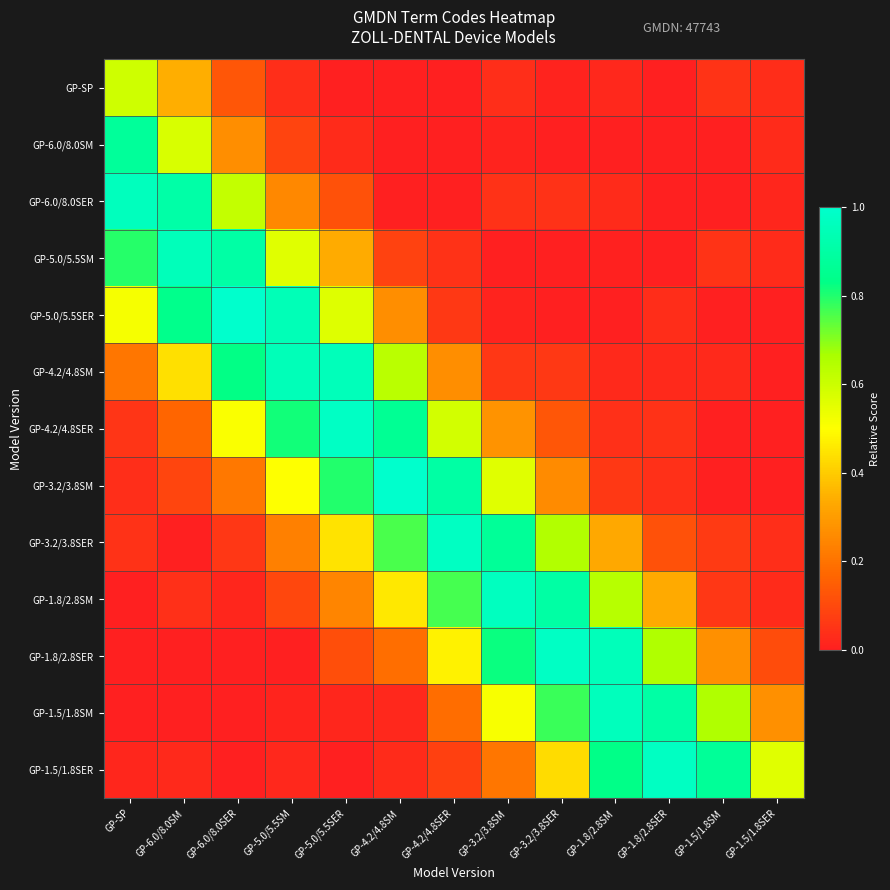

Reading right to left, list all the values displayed in this chart.

GP-SP: GP-1.5/1.8SER=0.0	GP-1.5/1.8SM=0.0	GP-1.8/2.8SER=0.0	GP-1.8/2.8SM=0.0	GP-3.2/3.8SER=0.0	GP-3.2/3.8SM=0.0	GP-4.2/4.8SER=0.0	GP-4.2/4.8SM=0.0	GP-5.0/5.5SER=0.0	GP-5.0/5.5SM=0.0	GP-6.0/8.0SER=0.1	GP-6.0/8.0SM=0.3	GP-SP=0.6
GP-6.0/8.0SM: GP-1.5/1.8SER=0.0	GP-1.5/1.8SM=0.0	GP-1.8/2.8SER=0.0	GP-1.8/2.8SM=0.0	GP-3.2/3.8SER=0.0	GP-3.2/3.8SM=0.0	GP-4.2/4.8SER=0.0	GP-4.2/4.8SM=0.0	GP-5.0/5.5SER=0.0	GP-5.0/5.5SM=0.1	GP-6.0/8.0SER=0.3	GP-6.0/8.0SM=0.6	GP-SP=0.9
GP-6.0/8.0SER: GP-1.5/1.8SER=0.0	GP-1.5/1.8SM=0.0	GP-1.8/2.8SER=0.0	GP-1.8/2.8SM=0.0	GP-3.2/3.8SER=0.0	GP-3.2/3.8SM=0.0	GP-4.2/4.8SER=0.0	GP-4.2/4.8SM=0.0	GP-5.0/5.5SER=0.1	GP-5.0/5.5SM=0.3	GP-6.0/8.0SER=0.6	GP-6.0/8.0SM=0.9	GP-SP=1.0
GP-5.0/5.5SM: GP-1.5/1.8SER=0.0	GP-1.5/1.8SM=0.0	GP-1.8/2.8SER=0.0	GP-1.8/2.8SM=0.0	GP-3.2/3.8SER=0.0	GP-3.2/3.8SM=0.0	GP-4.2/4.8SER=0.0	GP-4.2/4.8SM=0.1	GP-5.0/5.5SER=0.3	GP-5.0/5.5SM=0.6	GP-6.0/8.0SER=0.9	GP-6.0/8.0SM=1.0	GP-SP=0.8
GP-5.0/5.5SER: GP-1.5/1.8SER=0.0	GP-1.5/1.8SM=0.0	GP-1.8/2.8SER=0.0	GP-1.8/2.8SM=0.0	GP-3.2/3.8SER=0.0	GP-3.2/3.8SM=0.0	GP-4.2/4.8SER=0.1	GP-4.2/4.8SM=0.3	GP-5.0/5.5SER=0.6	GP-5.0/5.5SM=0.9	GP-6.0/8.0SER=1.0	GP-6.0/8.0SM=0.8	GP-SP=0.5
GP-4.2/4.8SM: GP-1.5/1.8SER=0.0	GP-1.5/1.8SM=0.0	GP-1.8/2.8SER=0.0	GP-1.8/2.8SM=0.0	GP-3.2/3.8SER=0.1	GP-3.2/3.8SM=0.1	GP-4.2/4.8SER=0.3	GP-4.2/4.8SM=0.6	GP-5.0/5.5SER=1.0	GP-5.0/5.5SM=1.0	GP-6.0/8.0SER=0.8	GP-6.0/8.0SM=0.4	GP-SP=0.2
GP-4.2/4.8SER: GP-1.5/1.8SER=0.0	GP-1.5/1.8SM=0.0	GP-1.8/2.8SER=0.0	GP-1.8/2.8SM=0.0	GP-3.2/3.8SER=0.1	GP-3.2/3.8SM=0.3	GP-4.2/4.8SER=0.6	GP-4.2/4.8SM=0.9	GP-5.0/5.5SER=1.0	GP-5.0/5.5SM=0.8	GP-6.0/8.0SER=0.5	GP-6.0/8.0SM=0.2	GP-SP=0.1
GP-3.2/3.8SM: GP-1.5/1.8SER=0.0	GP-1.5/1.8SM=0.0	GP-1.8/2.8SER=0.0	GP-1.8/2.8SM=0.1	GP-3.2/3.8SER=0.3	GP-3.2/3.8SM=0.6	GP-4.2/4.8SER=0.9	GP-4.2/4.8SM=1.0	GP-5.0/5.5SER=0.8	GP-5.0/5.5SM=0.5	GP-6.0/8.0SER=0.2	GP-6.0/8.0SM=0.1	GP-SP=0.0
GP-3.2/3.8SER: GP-1.5/1.8SER=0.0	GP-1.5/1.8SM=0.1	GP-1.8/2.8SER=0.1	GP-1.8/2.8SM=0.3	GP-3.2/3.8SER=0.6	GP-3.2/3.8SM=0.9	GP-4.2/4.8SER=1.0	GP-4.2/4.8SM=0.8	GP-5.0/5.5SER=0.4	GP-5.0/5.5SM=0.2	GP-6.0/8.0SER=0.1	GP-6.0/8.0SM=0.0	GP-SP=0.0
GP-1.8/2.8SM: GP-1.5/1.8SER=0.0	GP-1.5/1.8SM=0.1	GP-1.8/2.8SER=0.3	GP-1.8/2.8SM=0.6	GP-3.2/3.8SER=0.9	GP-3.2/3.8SM=1.0	GP-4.2/4.8SER=0.8	GP-4.2/4.8SM=0.5	GP-5.0/5.5SER=0.2	GP-5.0/5.5SM=0.1	GP-6.0/8.0SER=0.0	GP-6.0/8.0SM=0.0	GP-SP=0.0
GP-1.8/2.8SER: GP-1.5/1.8SER=0.1	GP-1.5/1.8SM=0.3	GP-1.8/2.8SER=0.7	GP-1.8/2.8SM=1.0	GP-3.2/3.8SER=1.0	GP-3.2/3.8SM=0.8	GP-4.2/4.8SER=0.5	GP-4.2/4.8SM=0.2	GP-5.0/5.5SER=0.1	GP-5.0/5.5SM=0.0	GP-6.0/8.0SER=0.0	GP-6.0/8.0SM=0.0	GP-SP=0.0
GP-1.5/1.8SM: GP-1.5/1.8SER=0.3	GP-1.5/1.8SM=0.7	GP-1.8/2.8SER=0.9	GP-1.8/2.8SM=1.0	GP-3.2/3.8SER=0.8	GP-3.2/3.8SM=0.5	GP-4.2/4.8SER=0.2	GP-4.2/4.8SM=0.0	GP-5.0/5.5SER=0.0	GP-5.0/5.5SM=0.0	GP-6.0/8.0SER=0.0	GP-6.0/8.0SM=0.0	GP-SP=0.0
GP-1.5/1.8SER: GP-1.5/1.8SER=0.6	GP-1.5/1.8SM=0.9	GP-1.8/2.8SER=1.0	GP-1.8/2.8SM=0.8	GP-3.2/3.8SER=0.4	GP-3.2/3.8SM=0.2	GP-4.2/4.8SER=0.1	GP-4.2/4.8SM=0.0	GP-5.0/5.5SER=0.0	GP-5.0/5.5SM=0.0	GP-6.0/8.0SER=0.0	GP-6.0/8.0SM=0.0	GP-SP=0.0